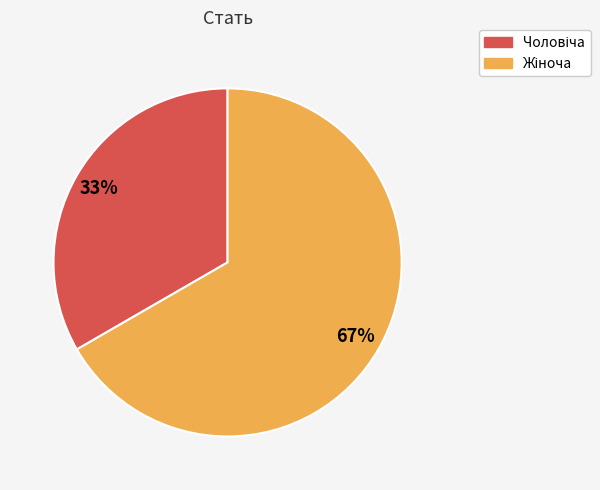

To the nearest percent, what is the average slice percentage?

50%